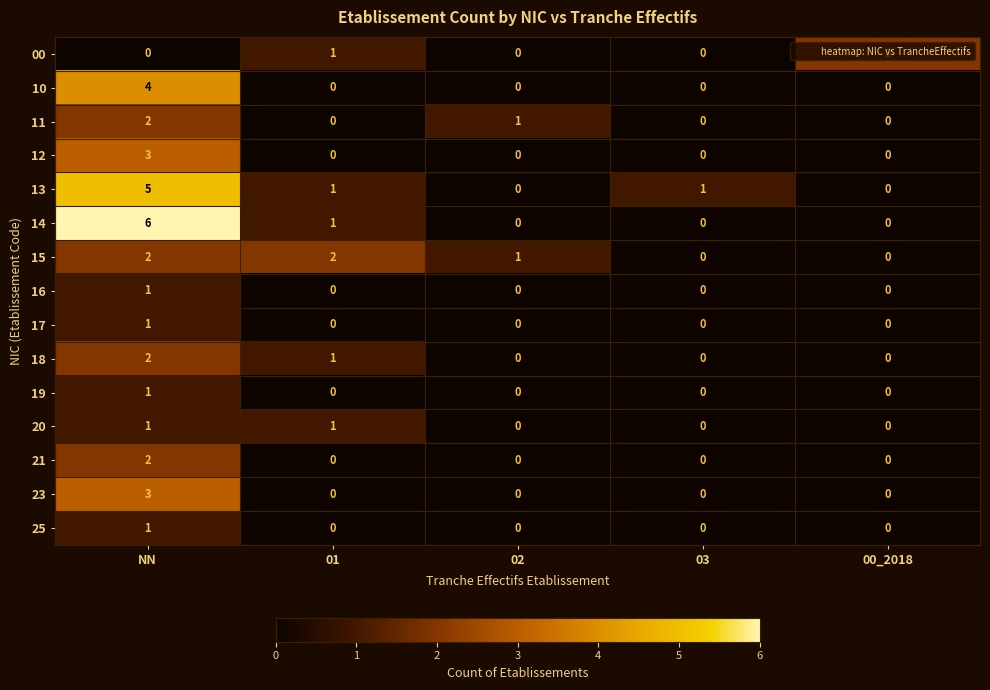

The 13 series shows 2 at 01. True or false?

False